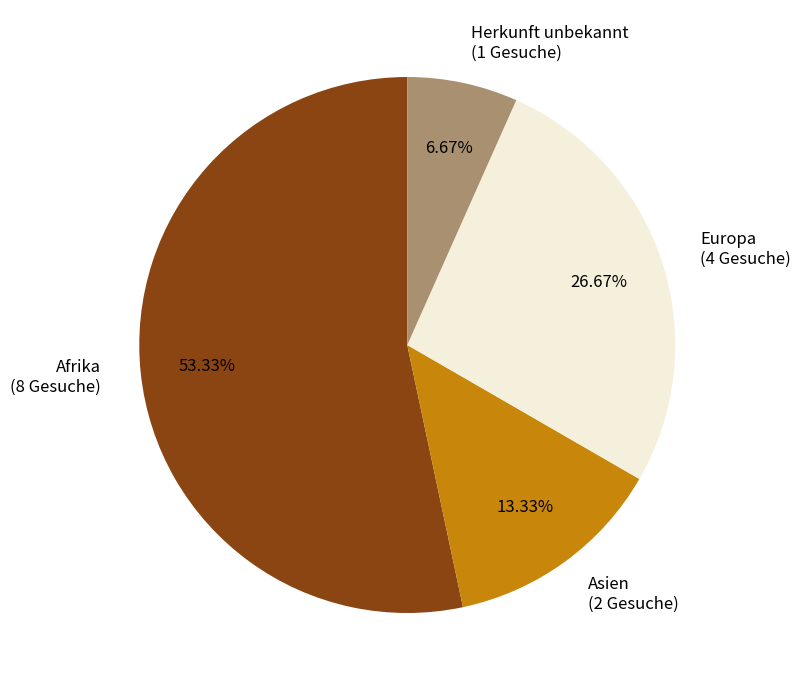

Count the number of slices in the pie.

4